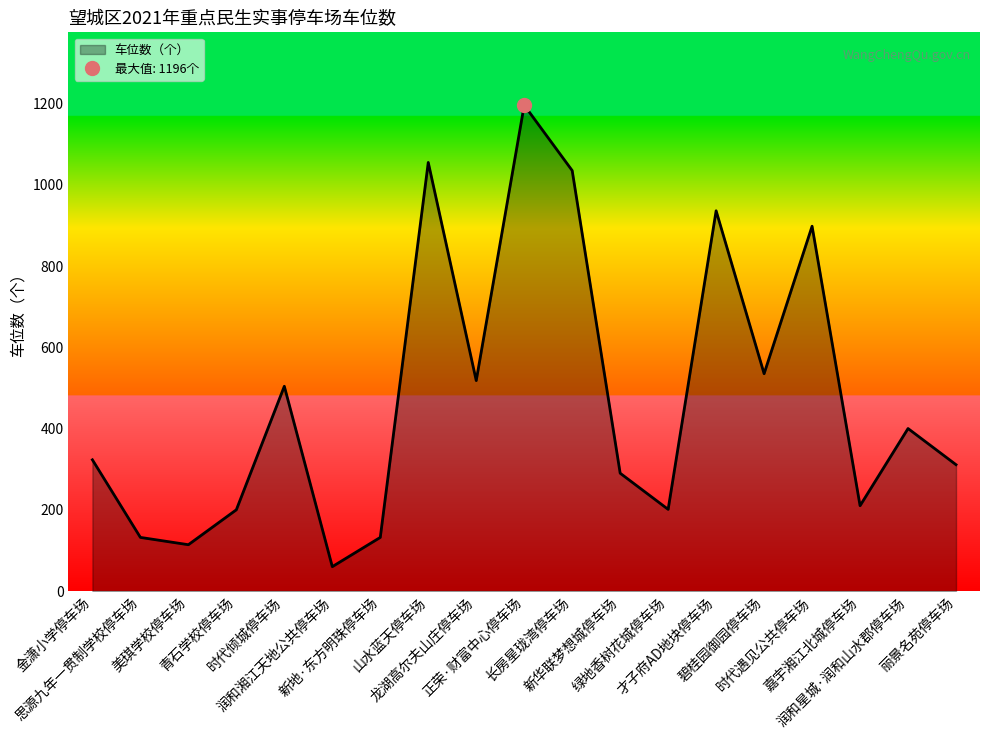

What is the maximum value shown in the chart?

1196